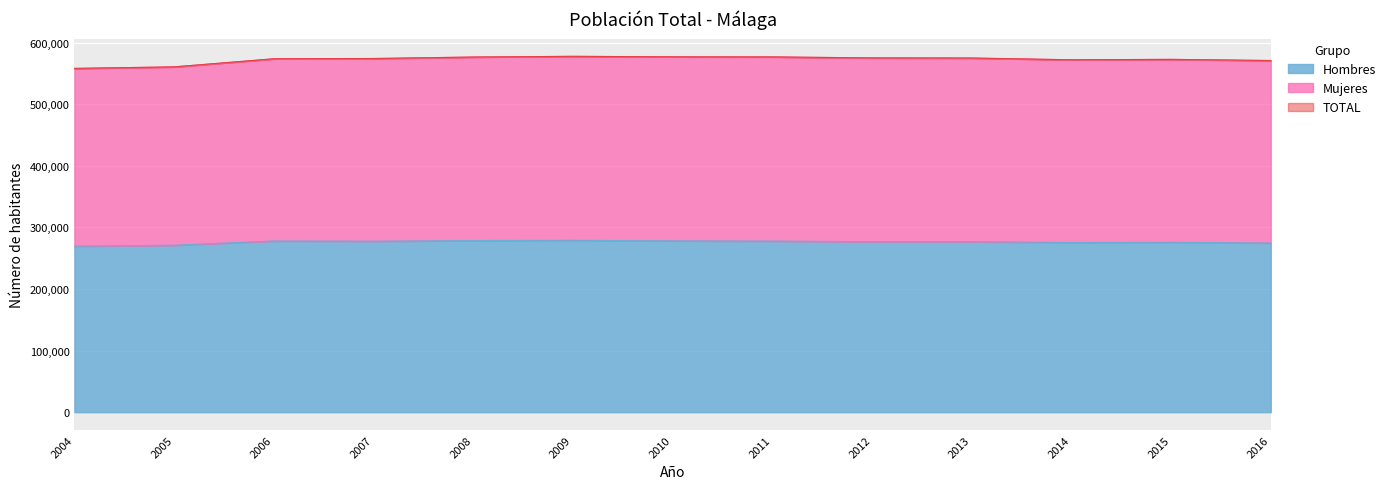

What is the spread (max minus min) of values at 2006?

295880